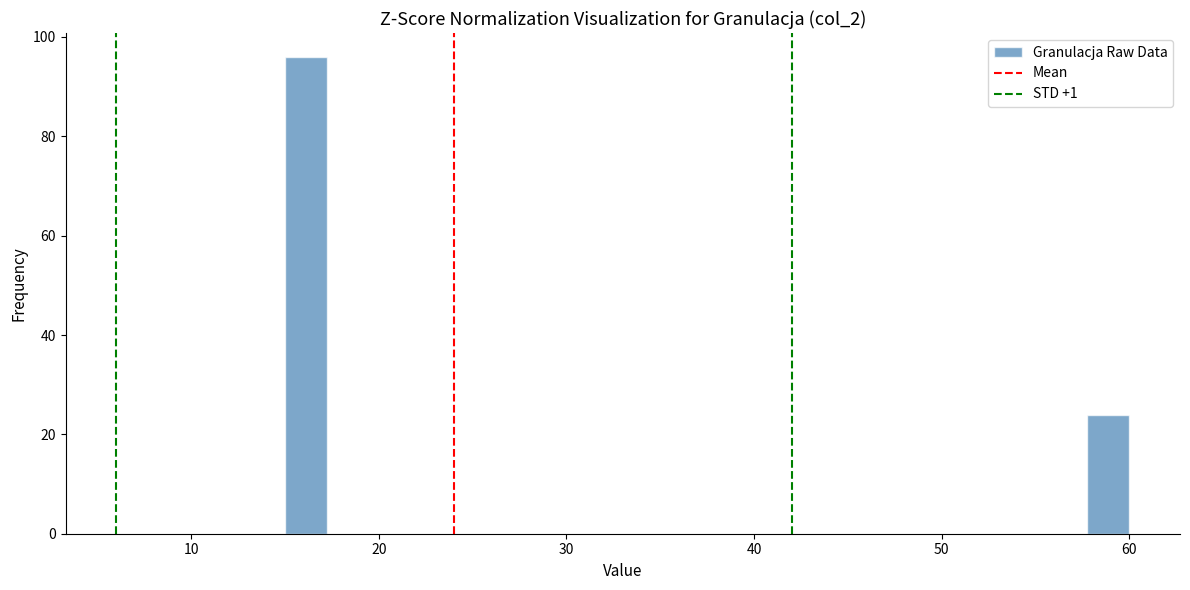

Read against the x-axis, roughly where is the centre of the tallest bar?

16